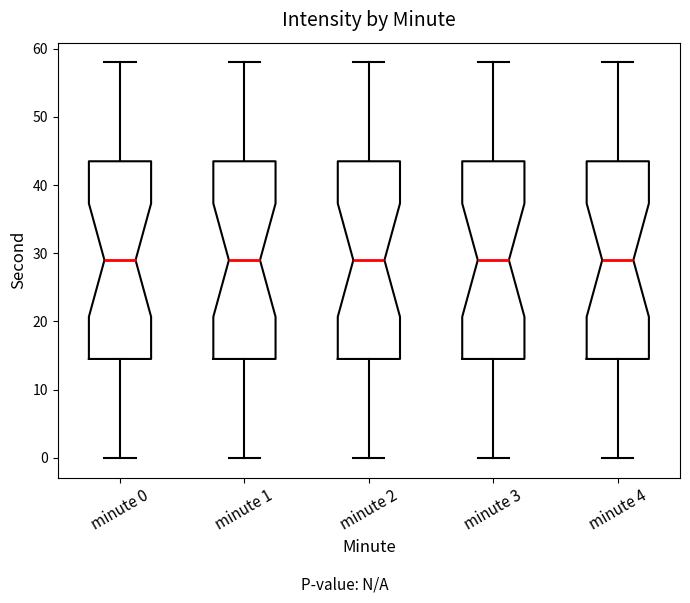

Where is the upper edge of the box for minute 1 on the y-axis? The values are not printed on the chart, so give them approximately, as read against the axis.

44